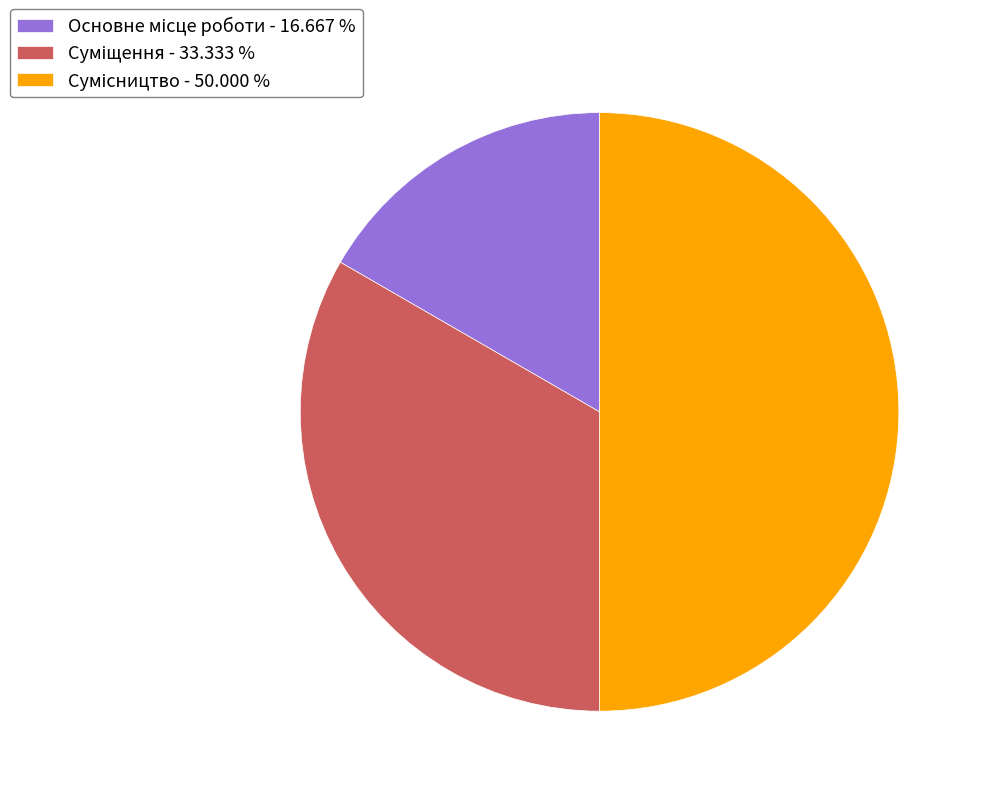

How many slices are in this pie chart?

3